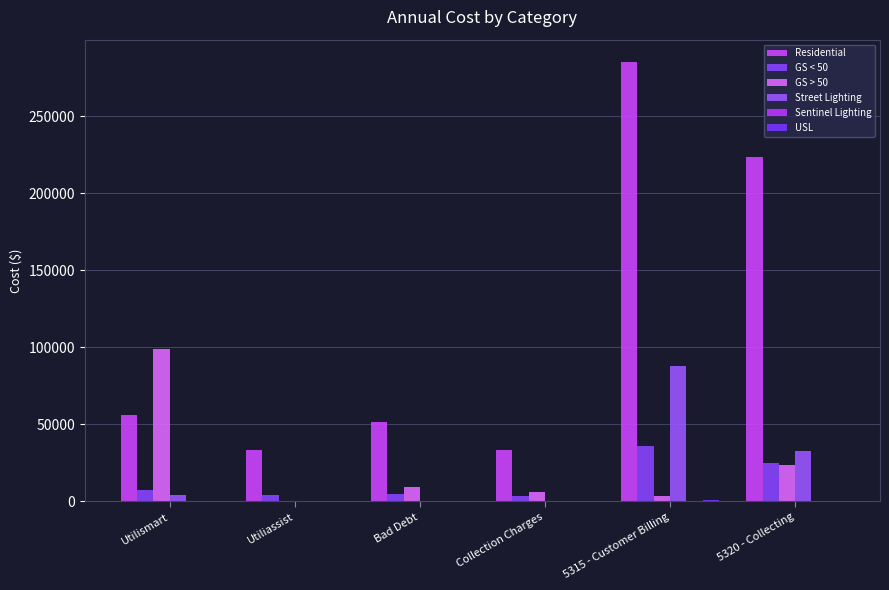

How many groups of bars are there?

6